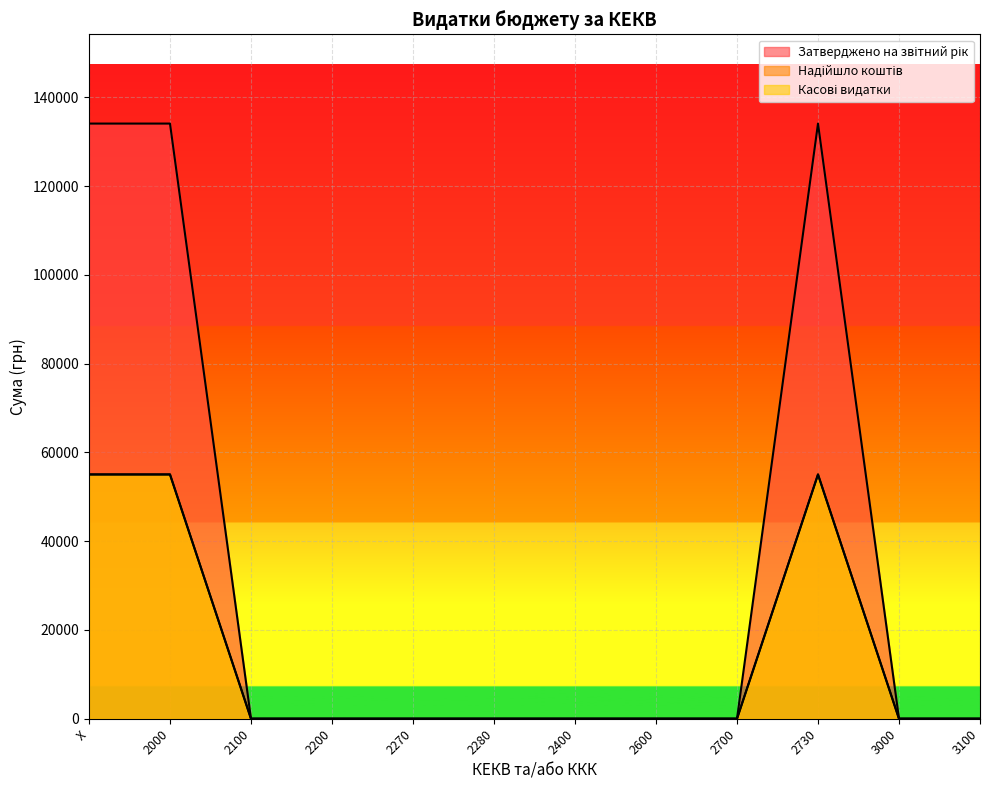

What is the label of the 8th point from the right?

2270